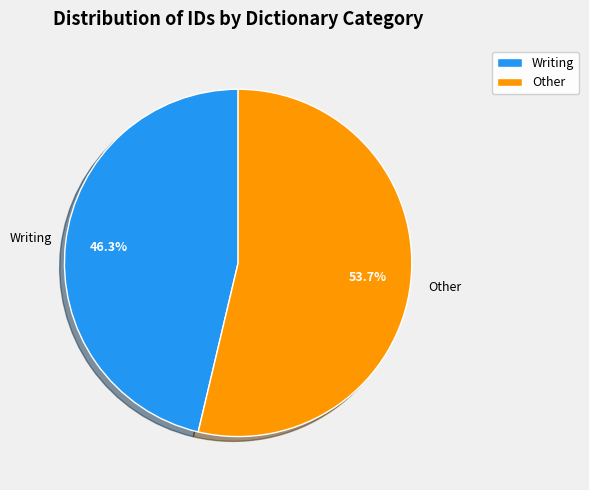

True or false: Writing accounts for 57% of the total.

False